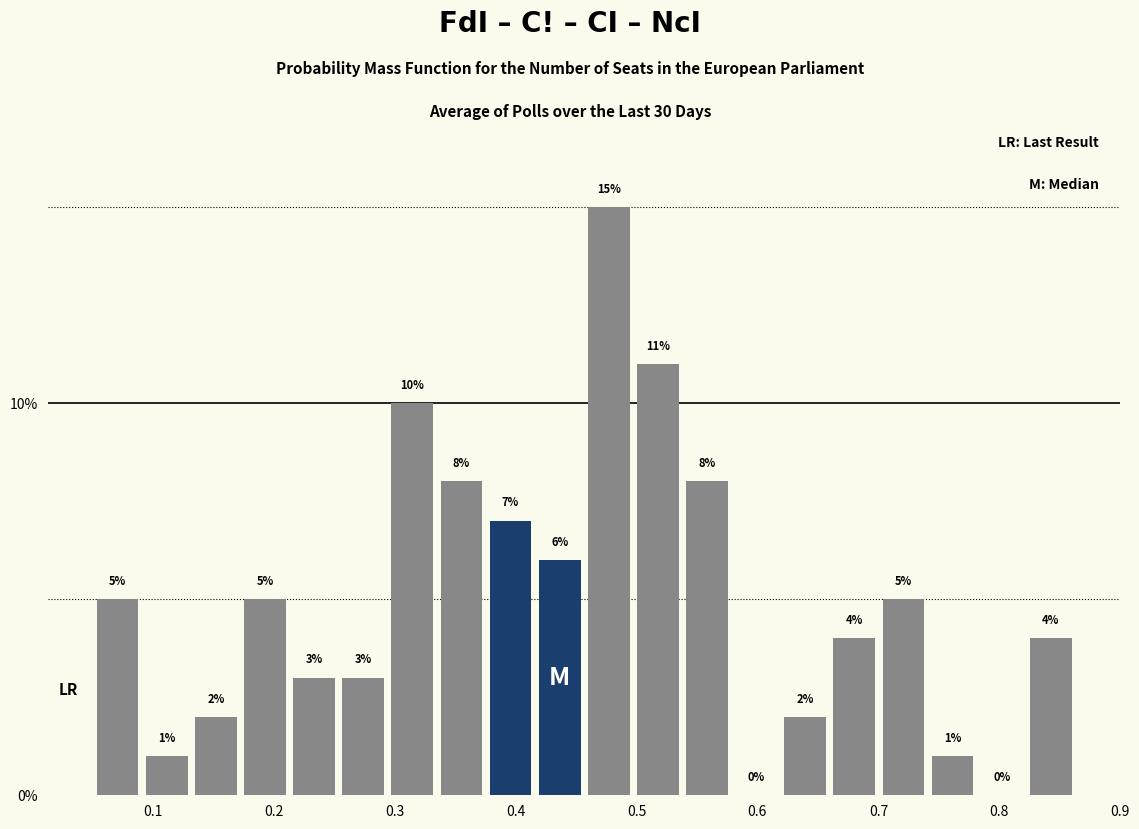

How tall is the bar that spans 0.54 to 0.58 on the x-axis? The bar edges are not printed on the chart, so give them approximately, as read against the axis.

8